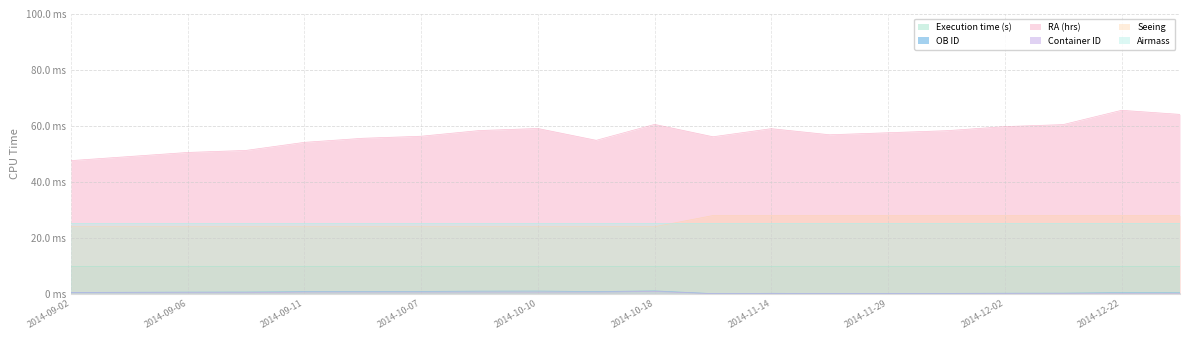

What is the maximum value shown in the chart?

65.6